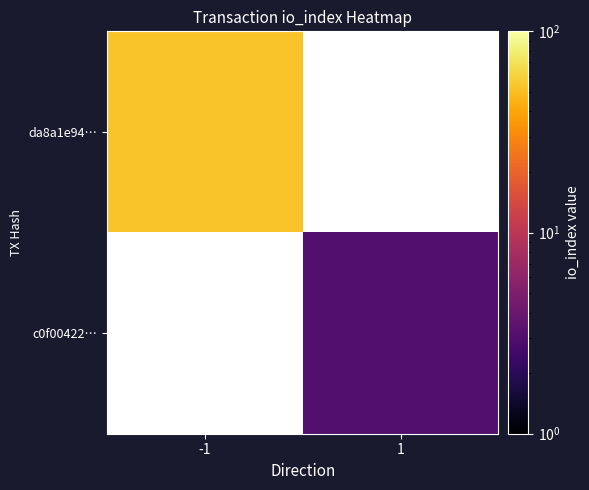

List the labels in order of c0f00422… value, smallest first.

-1, 1